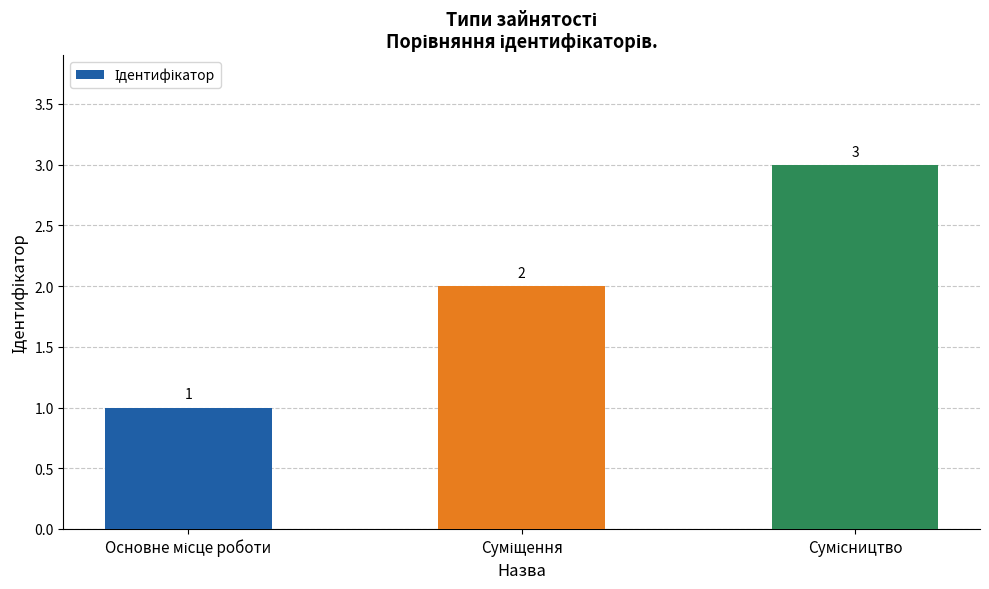

What is the greatest value displayed?

3